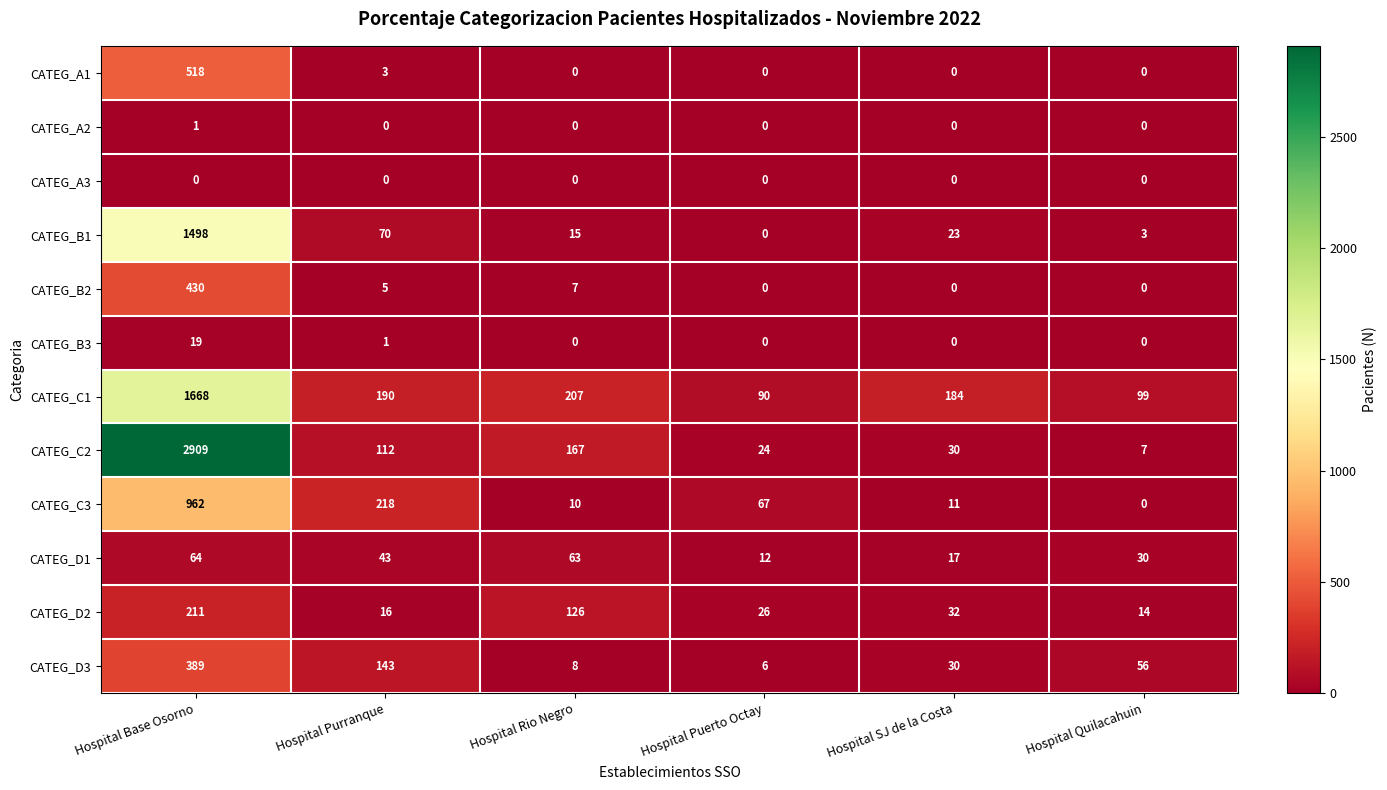

At which label does CATEG_C3 first exceed 67?

Hospital Base Osorno